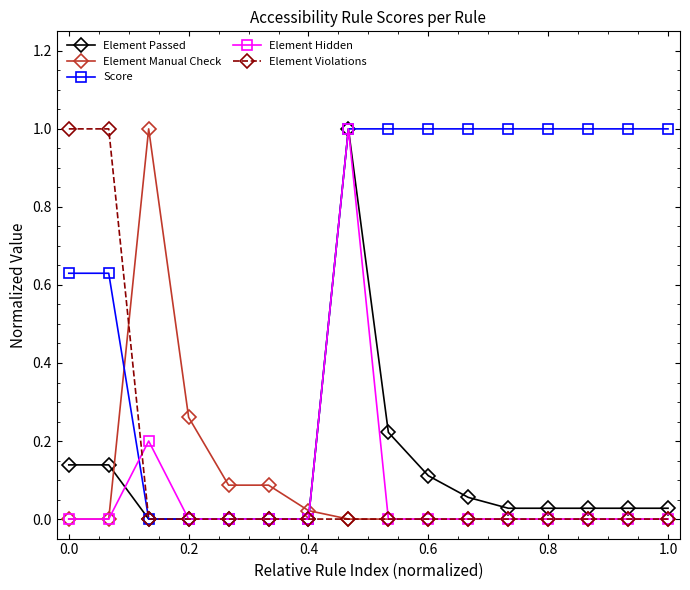

What are all the series names shown in the legend?

Element Passed, Element Manual Check, Score, Element Hidden, Element Violations